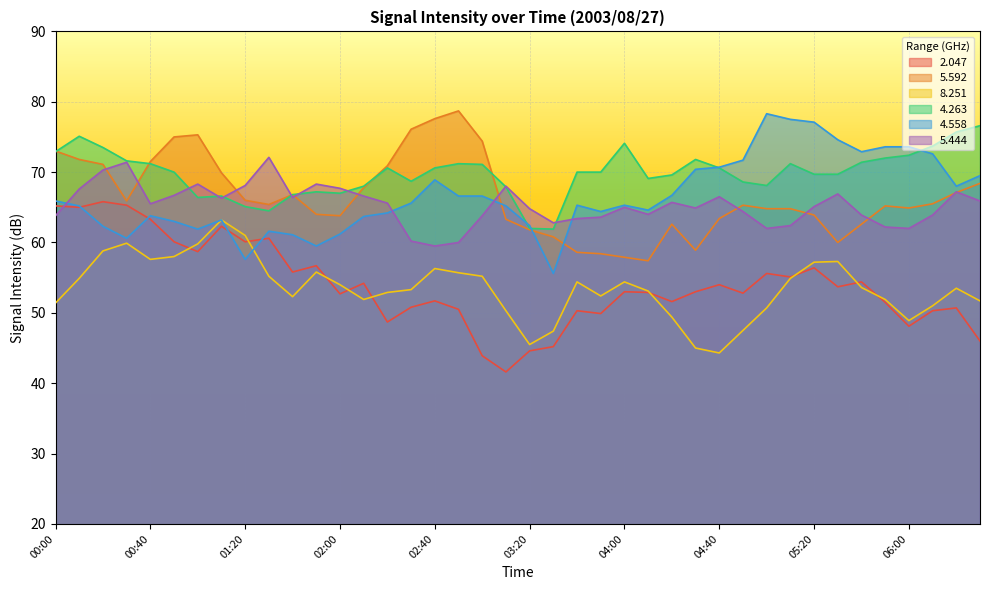

True or false: 5.444 has more than 0 points higher than both neighbors.

True